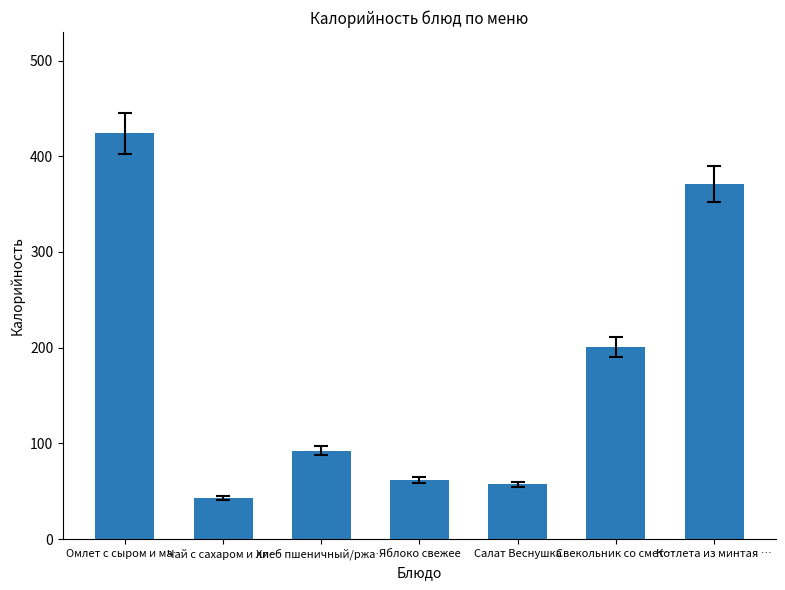

How many bars are there in total?

7